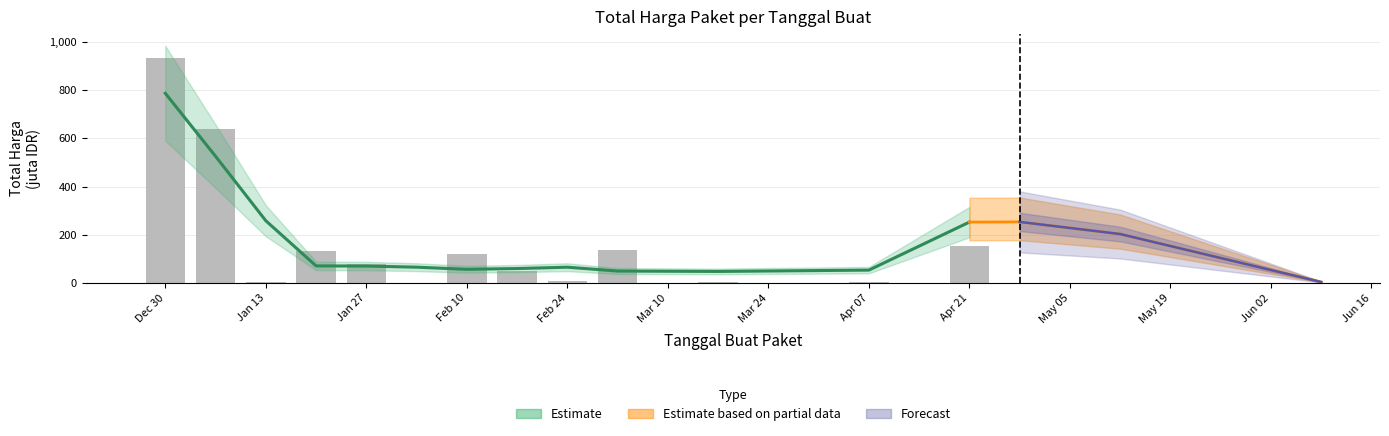

What is the value of the 5th bar from the left?

77.5